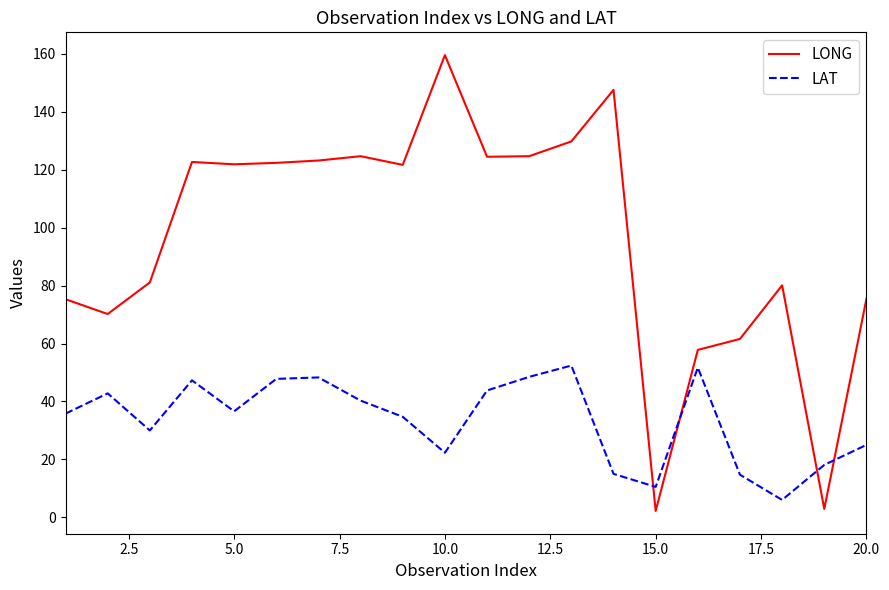

What is the lowest value of the LAT series?

6.0